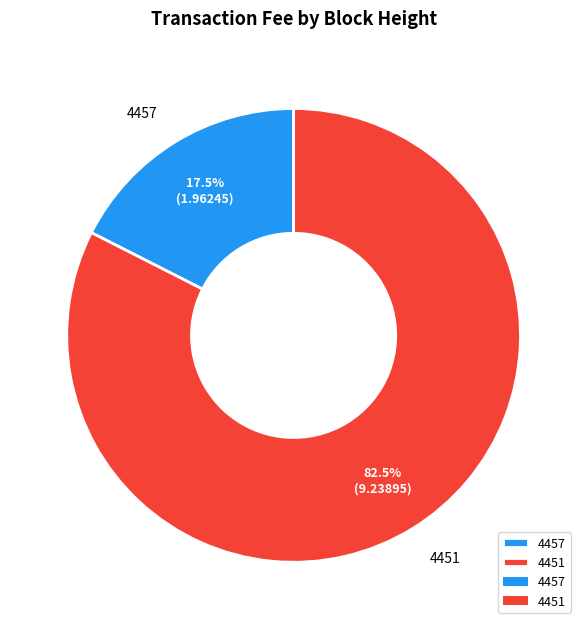

To the nearest percent, what is the average slice percentage?

50%